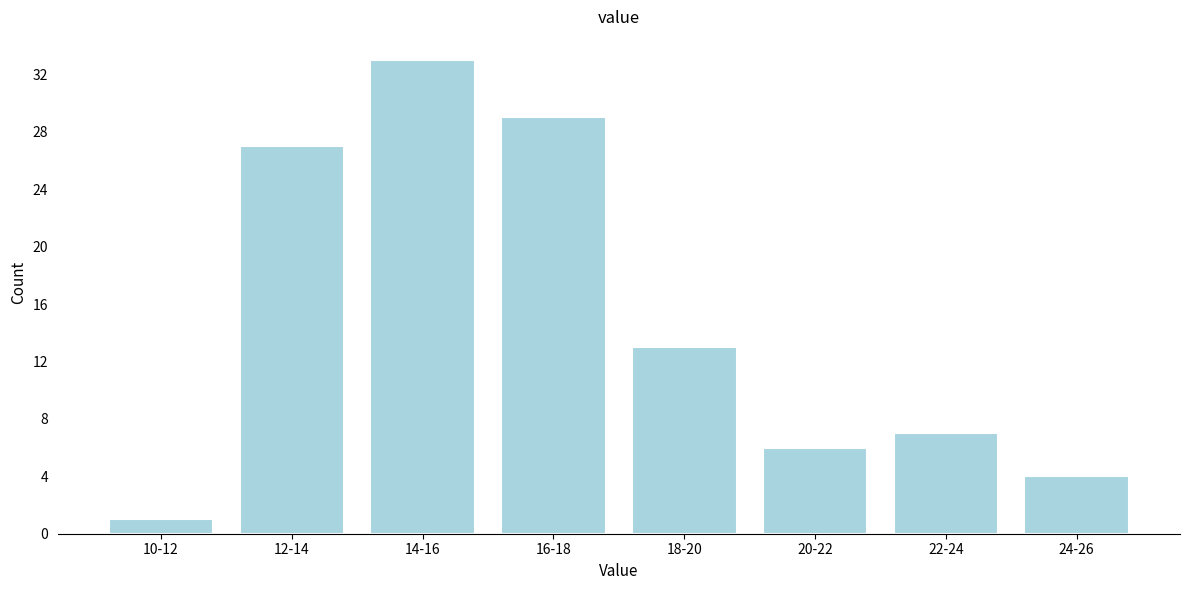

Reading left to right, extract all data points from this chart.

1	27	33	29	13	6	7	4